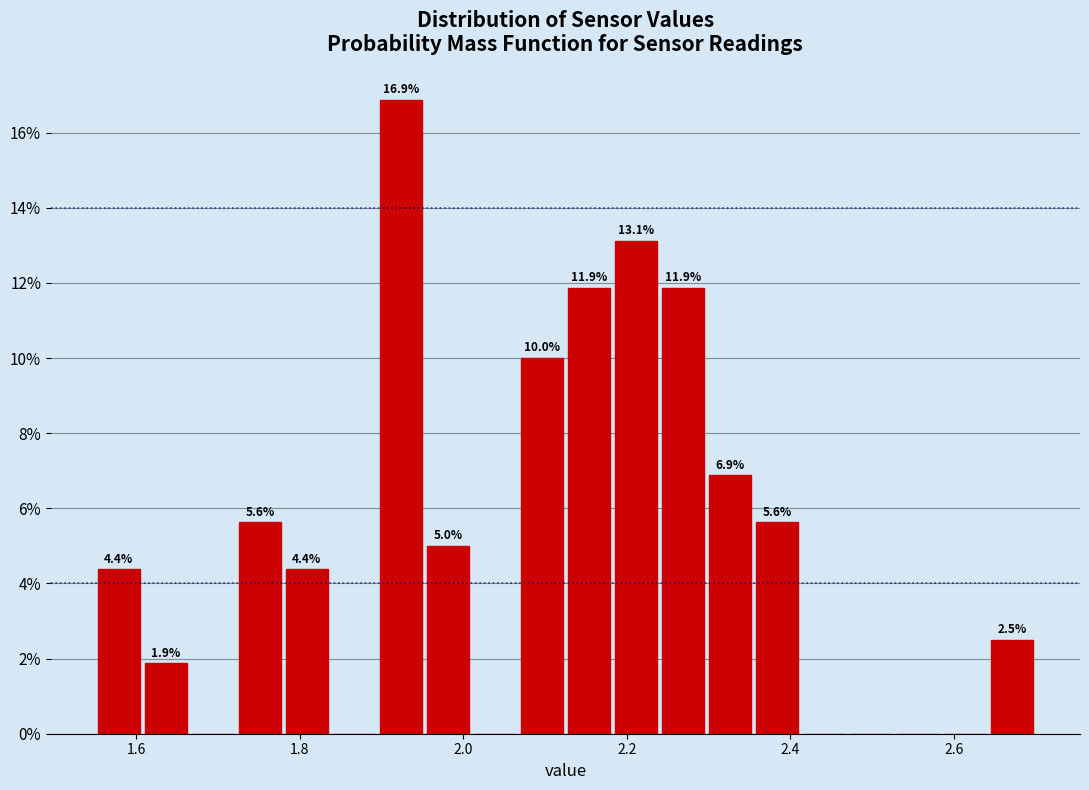

Read against the x-axis, roughly where is the centre of the tallest bar?

1.92